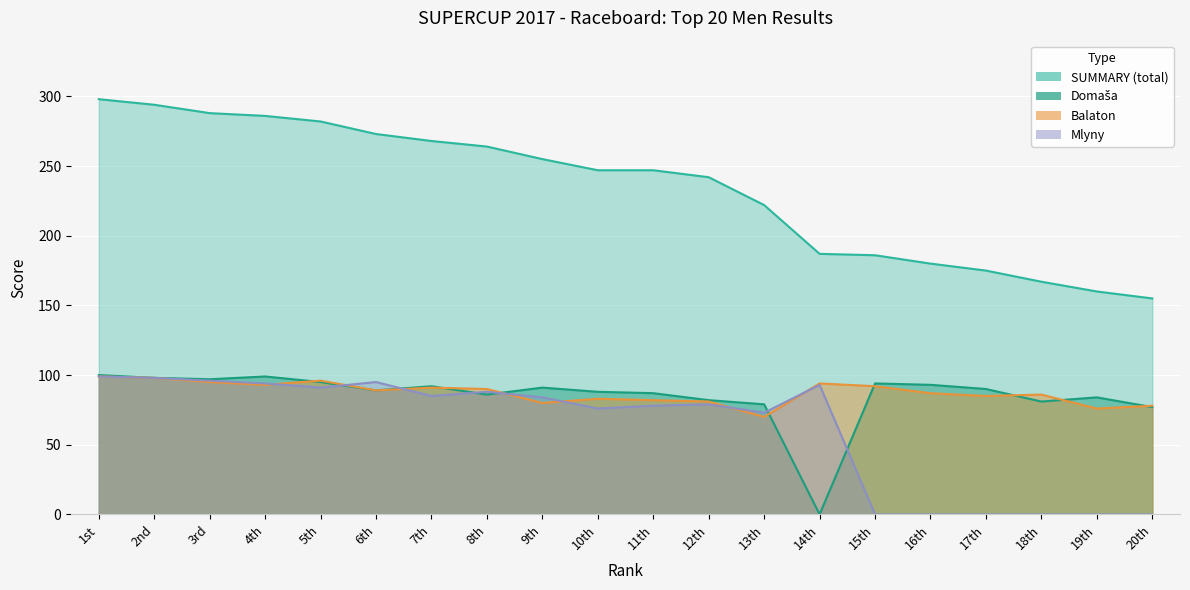

Which series has the largest range (max minus min)?

SUMMARY